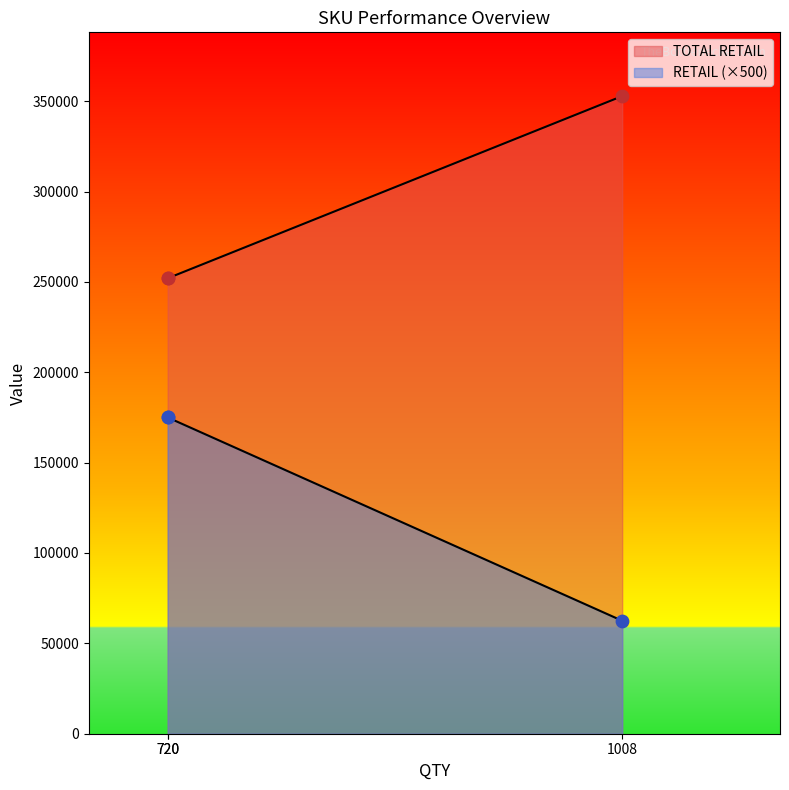

Which series reaches the maximum Y coordinate?

TOTAL RETAIL